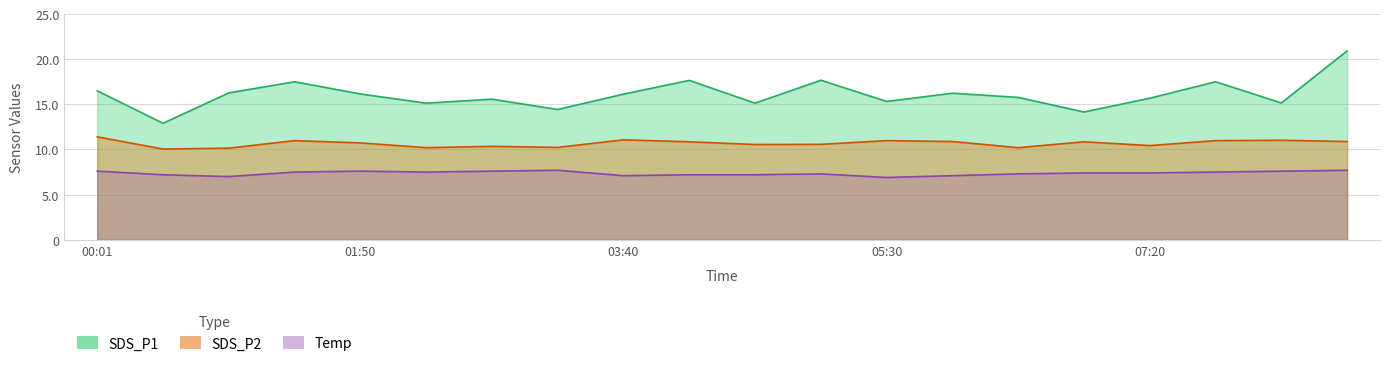

Which series has the widest spread of values?

SDS_P1